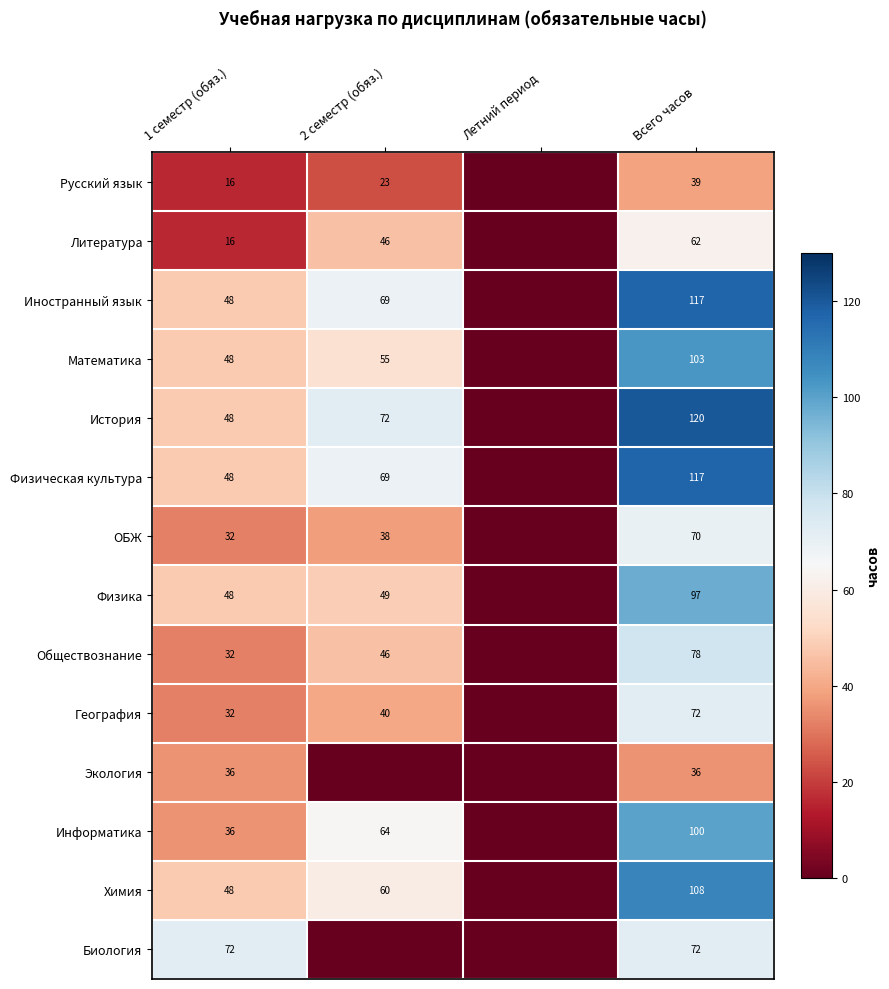

What is the difference between the highest and lowest values at 1 семестр (обяз.)?

56